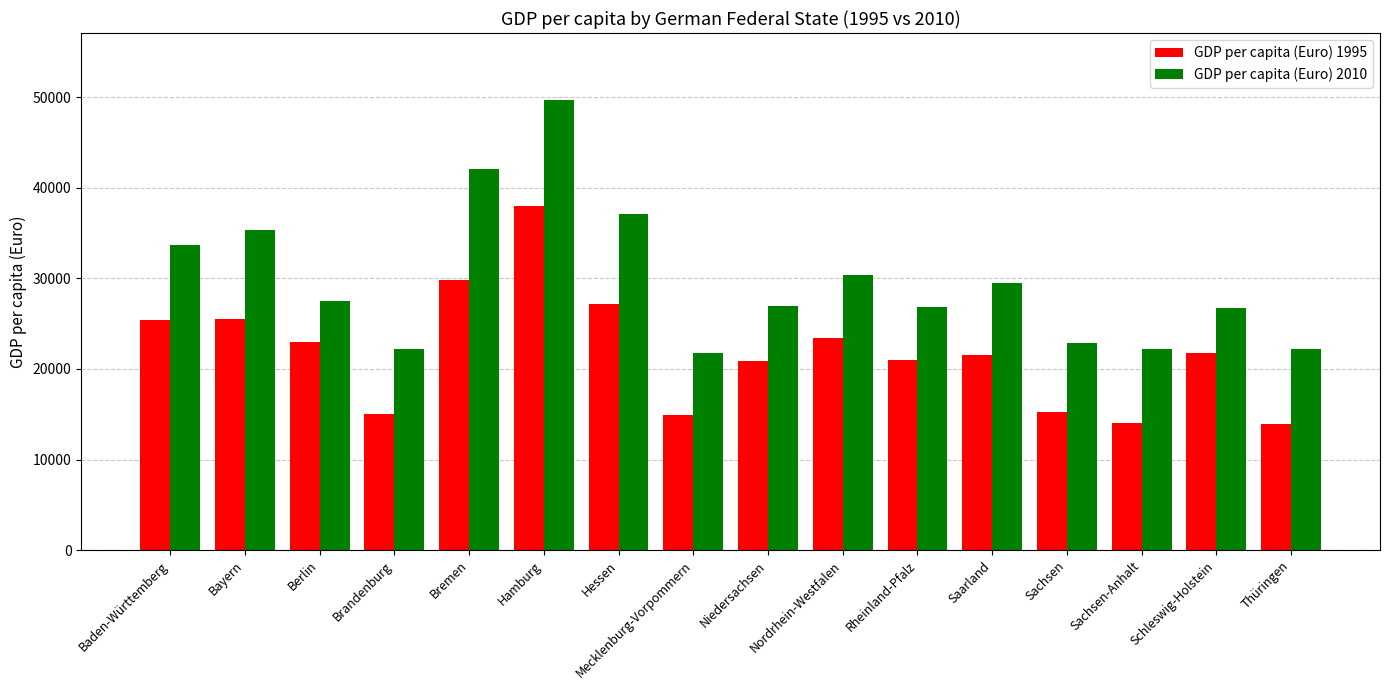

Which series changed the most between Berlin and Mecklenburg-Vorpommern?

GDP per capita (Euro) 1995